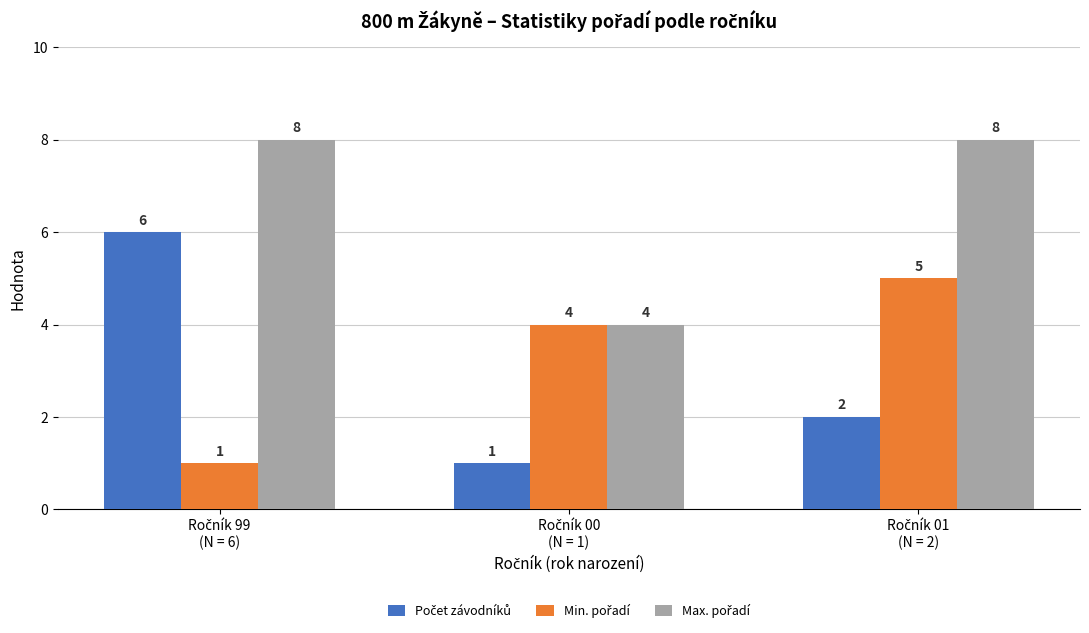

What is the maximum value shown in the chart?

8